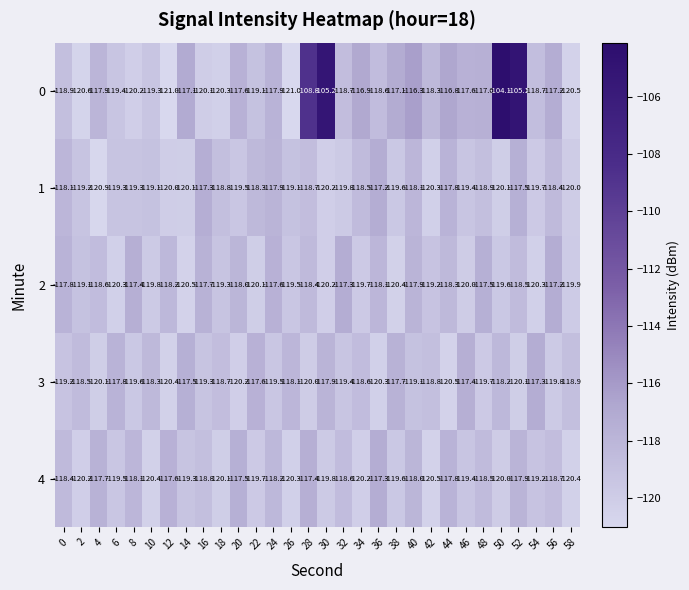

What is the lowest value of the 0 series?

-121.0